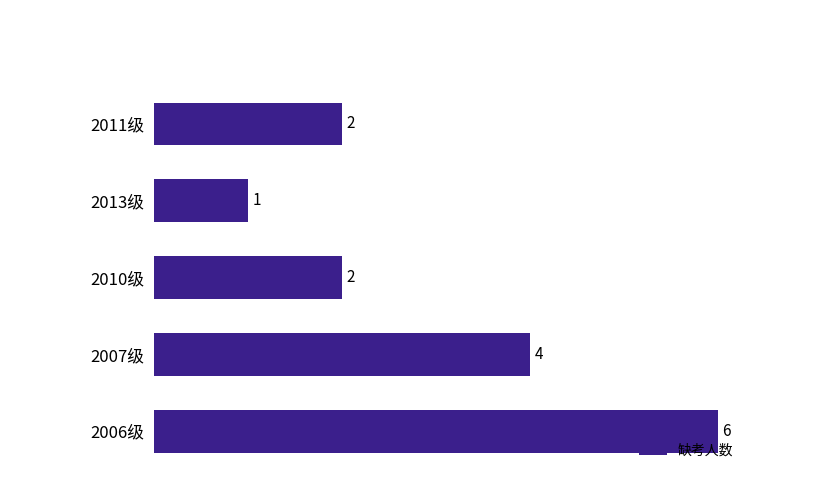

Is it true that the value at 2007级 is 4?

True